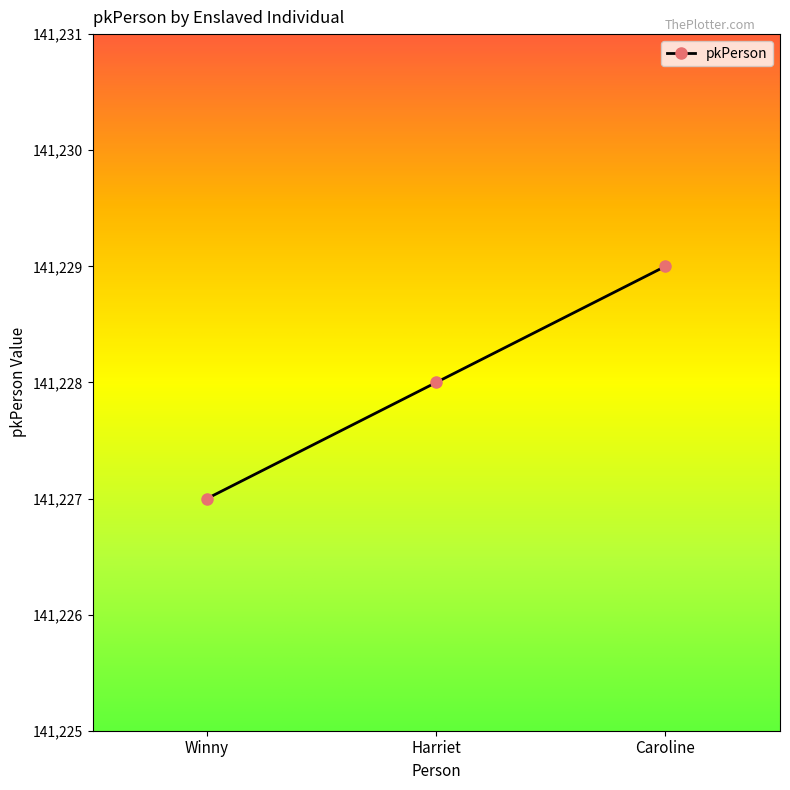

What is the minimum value shown in the chart?

141227